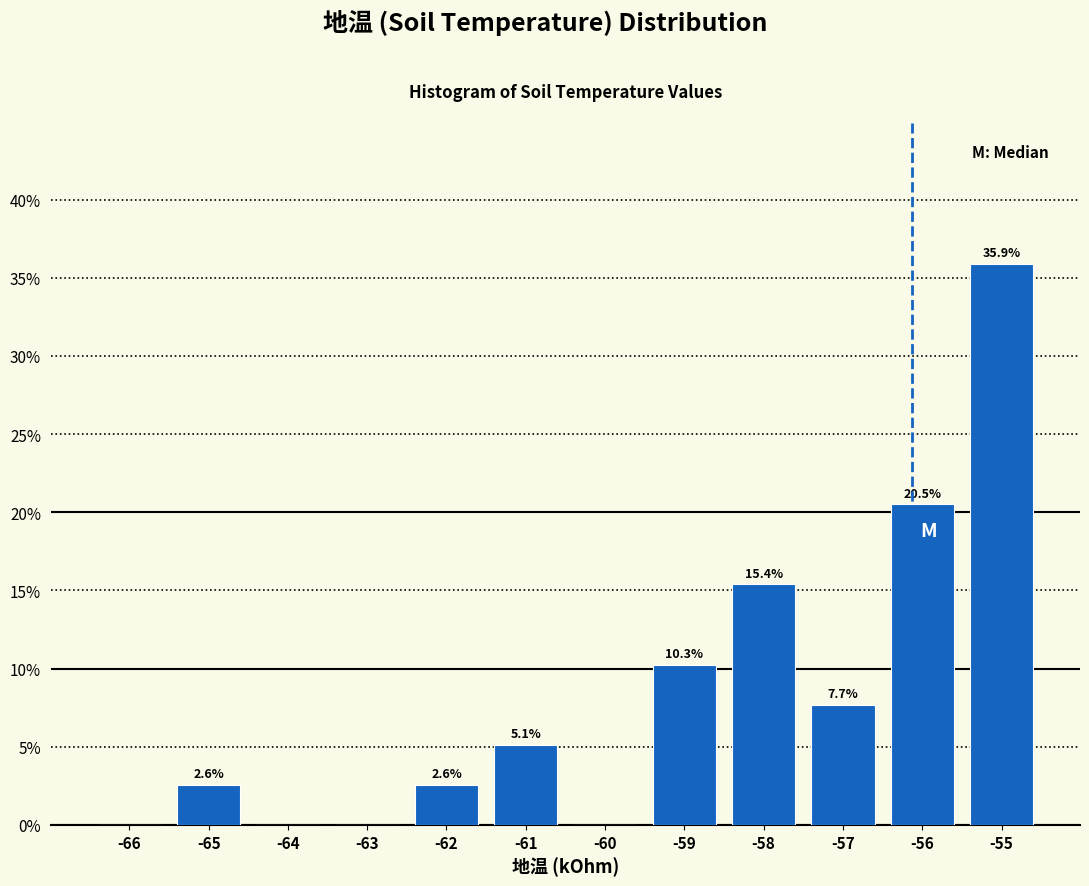

Reading left to right, extract all data points from this chart.

-66=0.0	-65=2.6	-64=0.0	-63=0.0	-62=2.6	-61=5.1	-60=0.0	-59=10.3	-58=15.4	-57=7.7	-56=20.5	-55=35.9